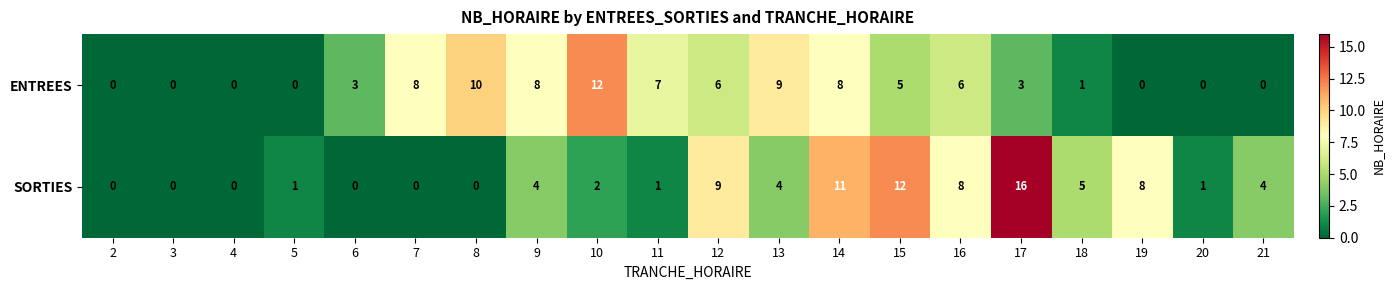

Is the value of SORTIES at 7 greater than the value of ENTREES at 8?

No